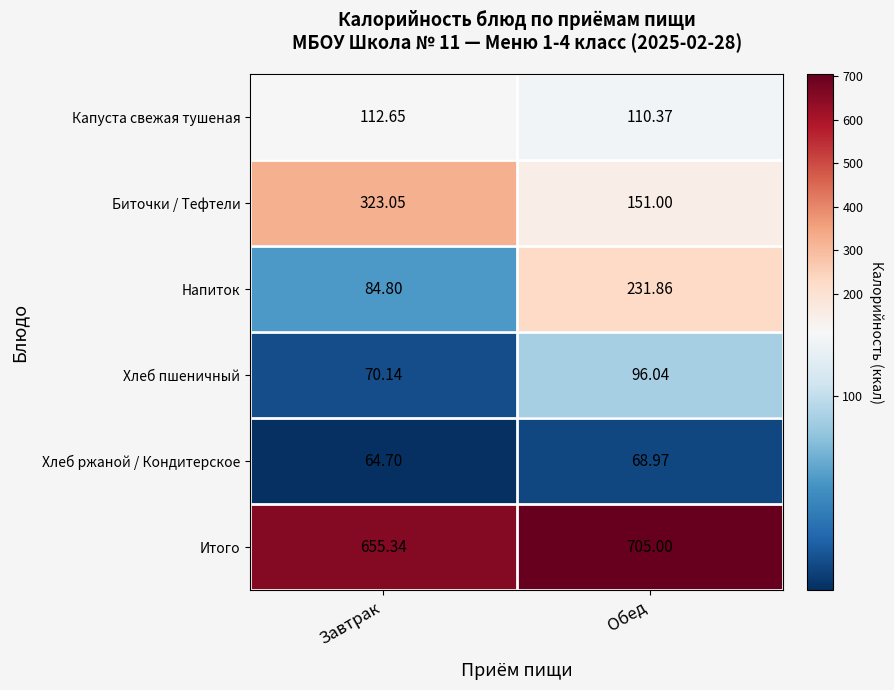

What is the total value across all series at Обед?

1363.2